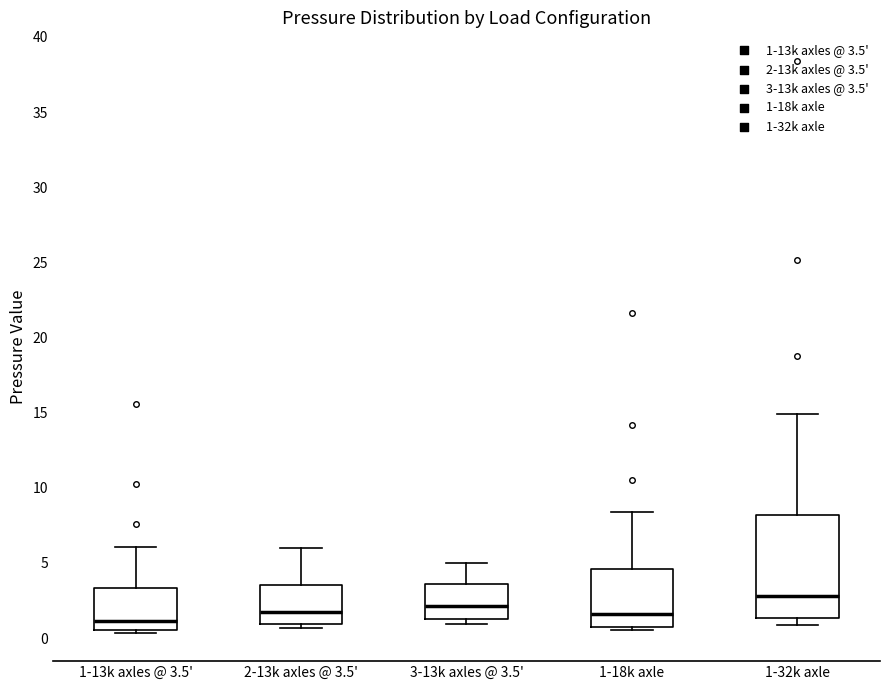

Reading left to right, transcribe this box plot: for each box, give where its median line is, the range the box spans, and where its two whiskers end, as read against the y-axis. The values are not printed on the chart, so give them approximately, as read against the axis.

1-13k axles @ 3.5': median 1.0, box 0.5 to 3.5, whiskers 0.5 (just below the box's lower edge) to 6.0
2-13k axles @ 3.5': median 2.0, box 1.0 to 3.5, whiskers 0.5 to 6.0
3-13k axles @ 3.5': median 2.0, box 1.5 to 3.5, whiskers 1.0 to 5.0
1-18k axle: median 1.5, box 1.0 to 4.5, whiskers 0.5 to 8.5
1-32k axle: median 3.0, box 1.5 to 8.0, whiskers 1.0 to 15.0